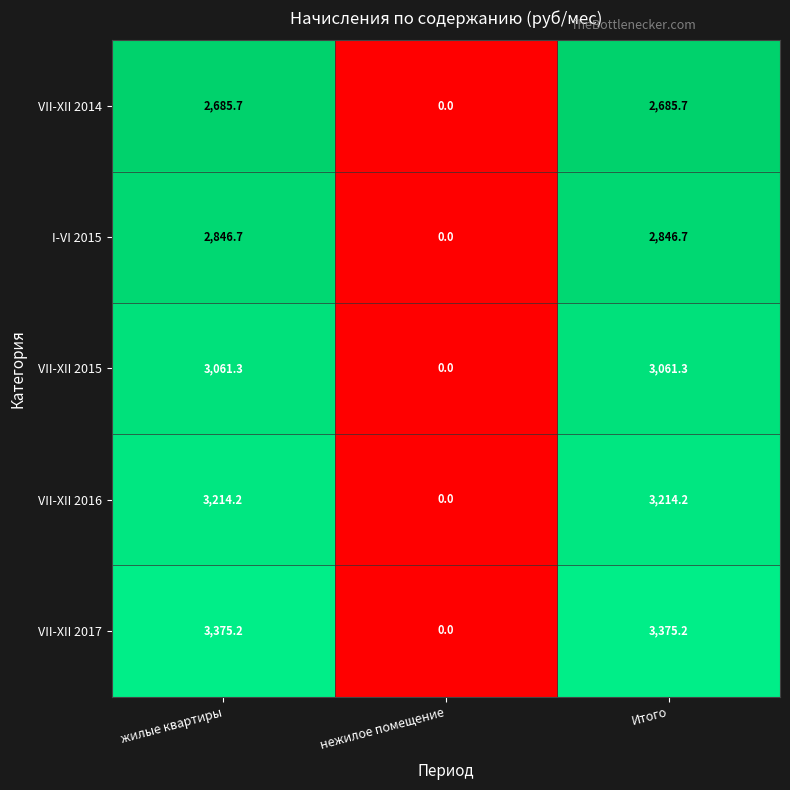

What is the difference between the maximum and minimum values in the VII-XII 2016 series?

3214.2